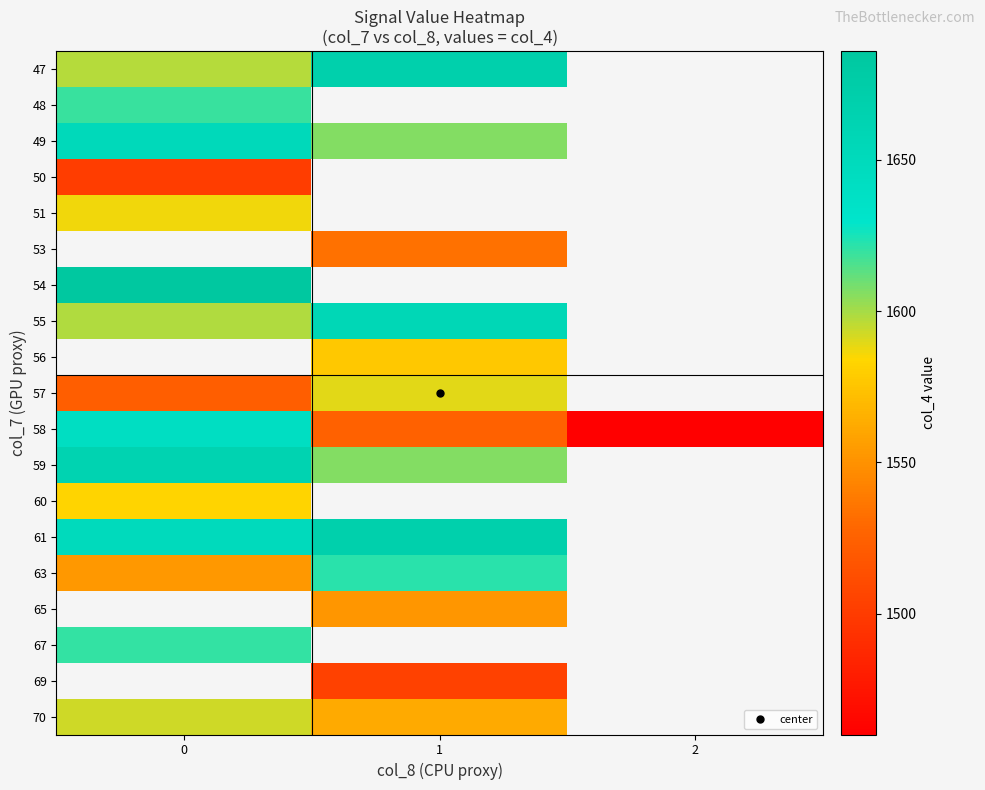

What is the approximate value of 67 at 0?

1620.0